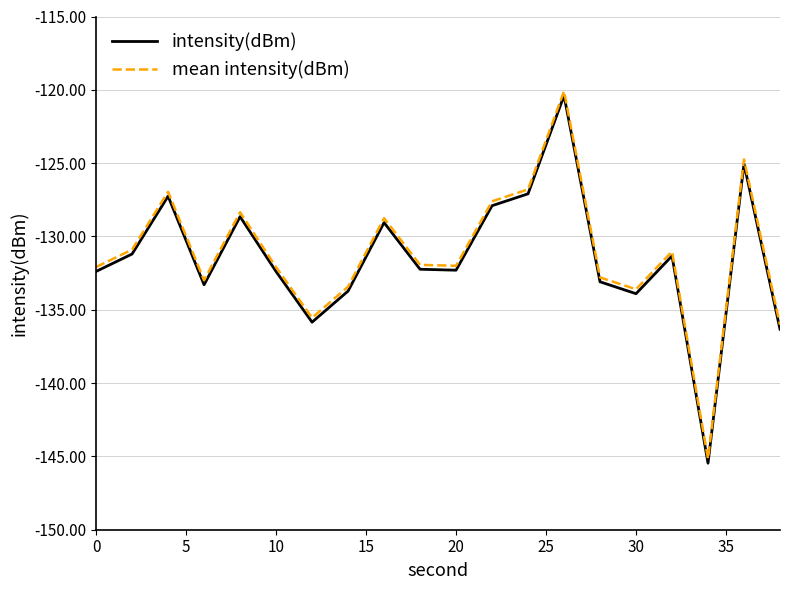

What is the smallest value displayed?

-145.5